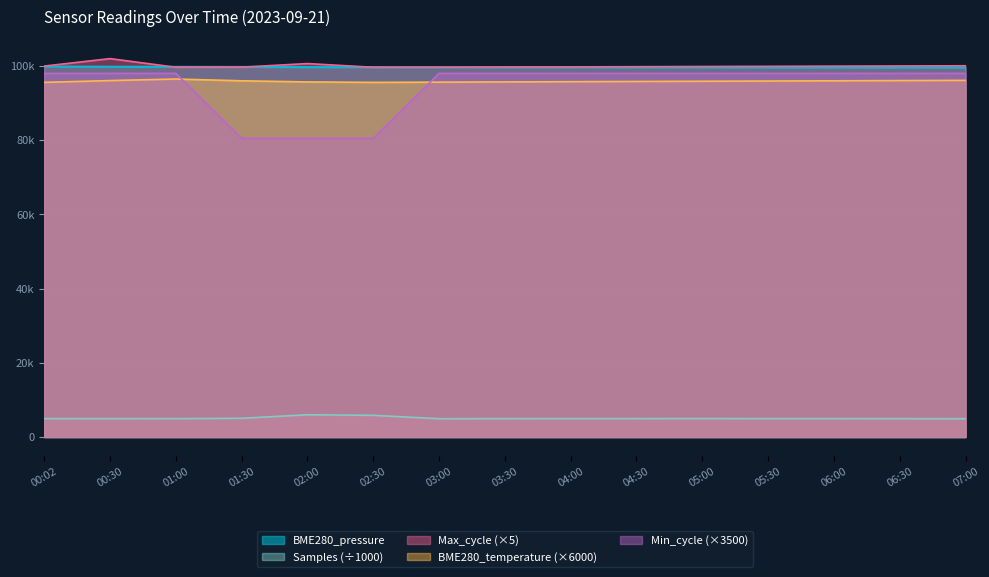

What is the total value across all series at 05:00?

398320.0